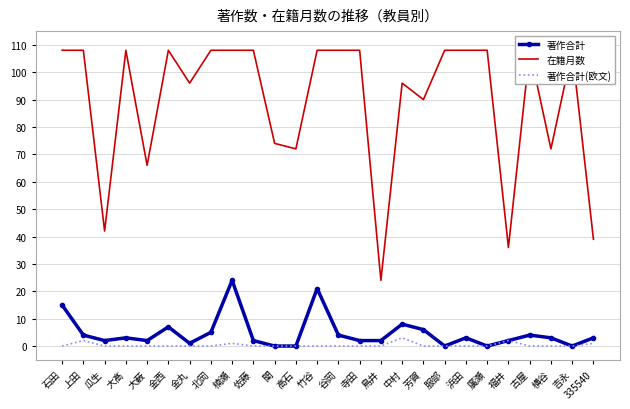

True or false: 著作合計 and 著作合計(欧文) intersect in this chart.

False